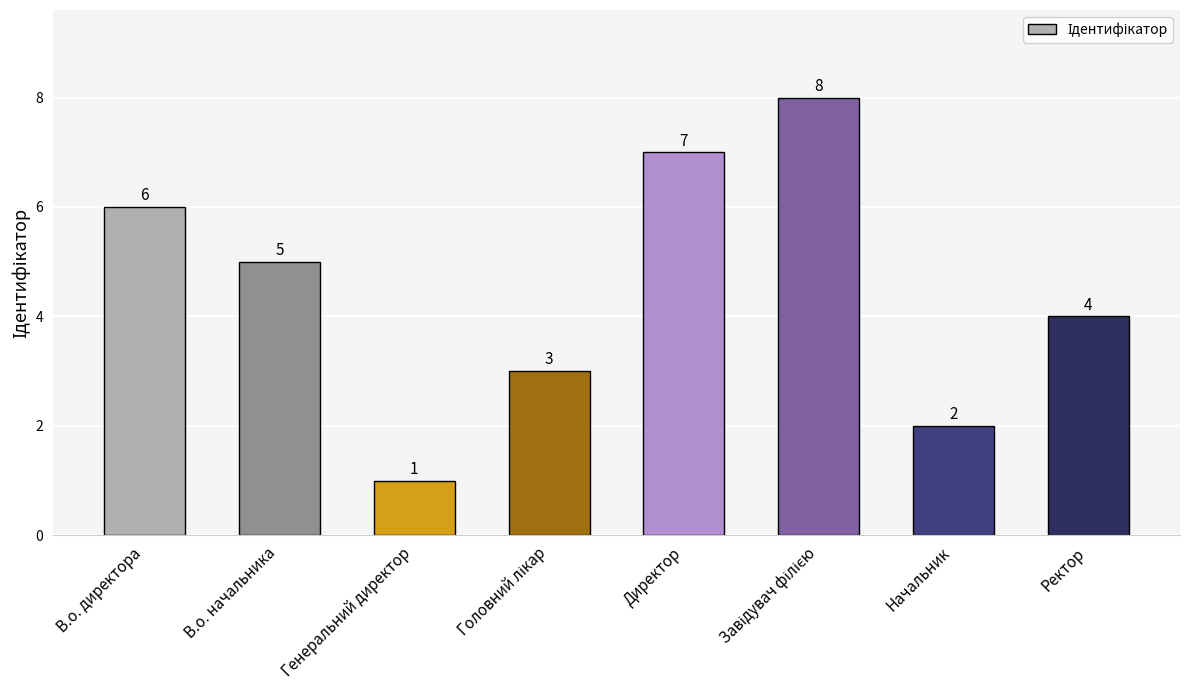

What is the change in value from В.о. директора to Начальник?

-4